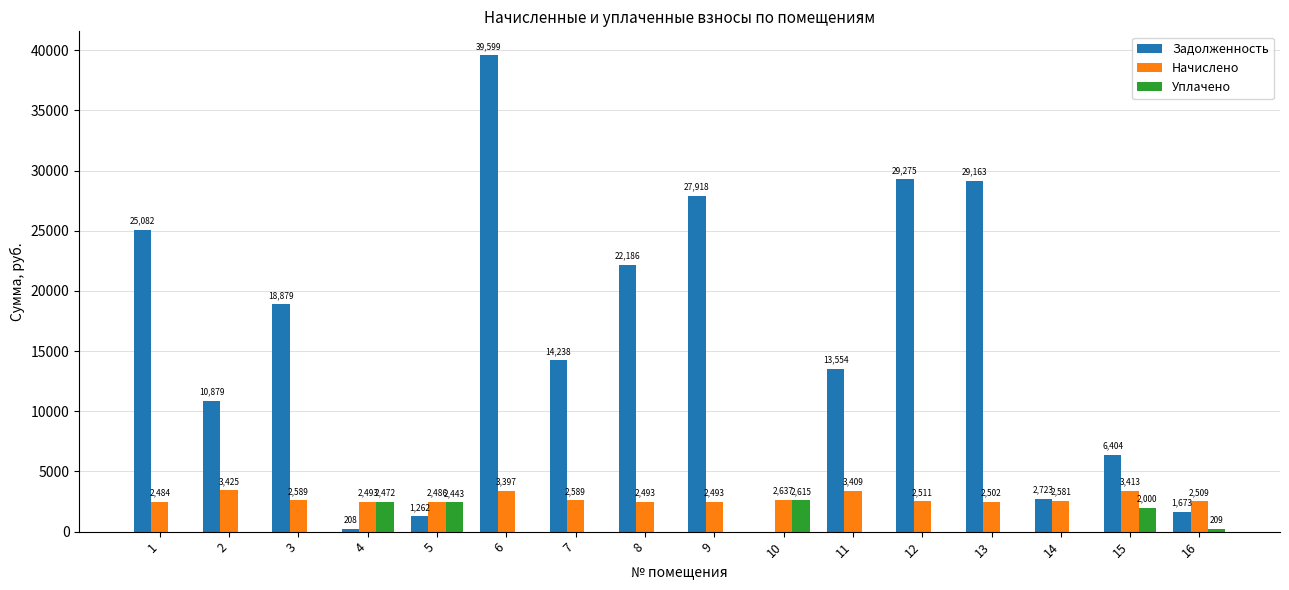

How many series are shown in this chart?

3